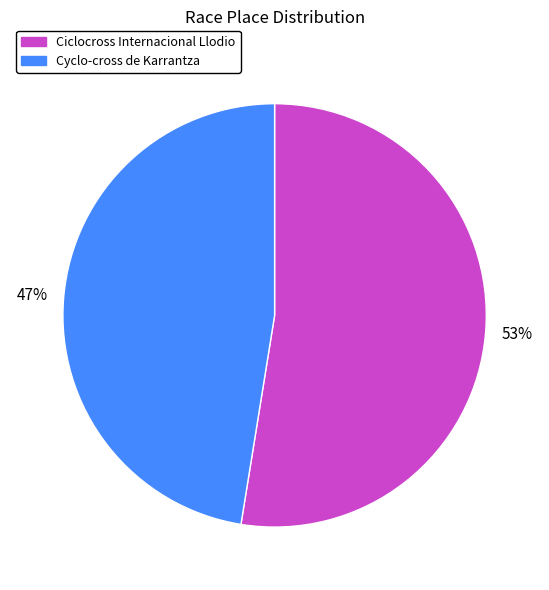

To the nearest percent, what percentage of the pie is Ciclocross Internacional Llodio?

53%